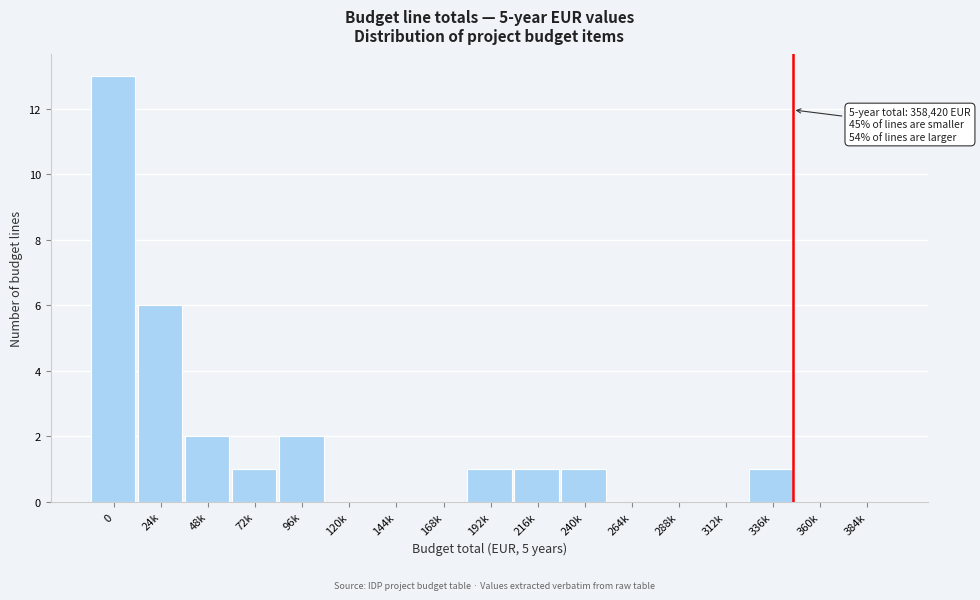

Reading left to right, transcribe all the data shown in this chart.

0=13	24k=6	48k=2	72k=1	96k=2	120k=0	144k=0	168k=0	192k=1	216k=1	240k=1	264k=0	288k=0	312k=0	336k=1	360k=0	384k=0